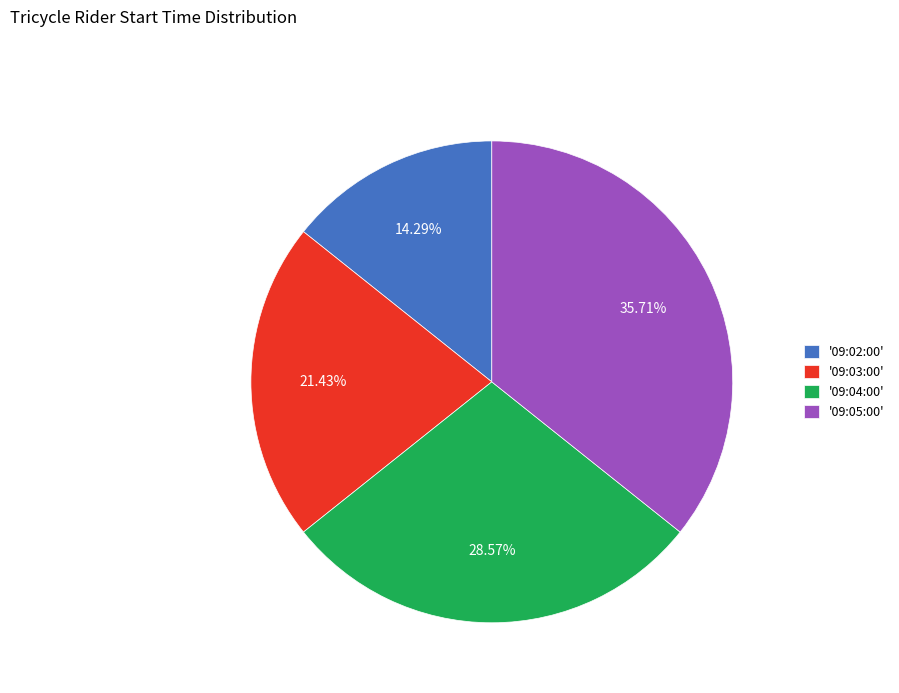

Count the number of slices in the pie.

4